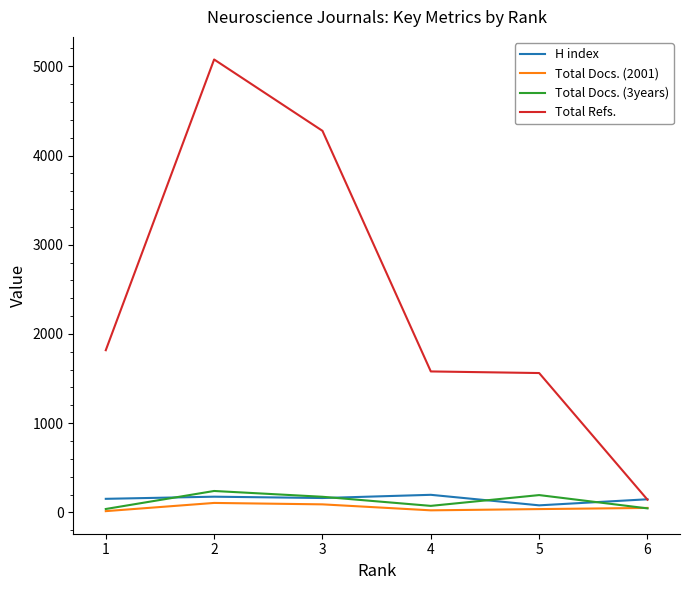

Does the chart display data point markers on the line(s)?

No